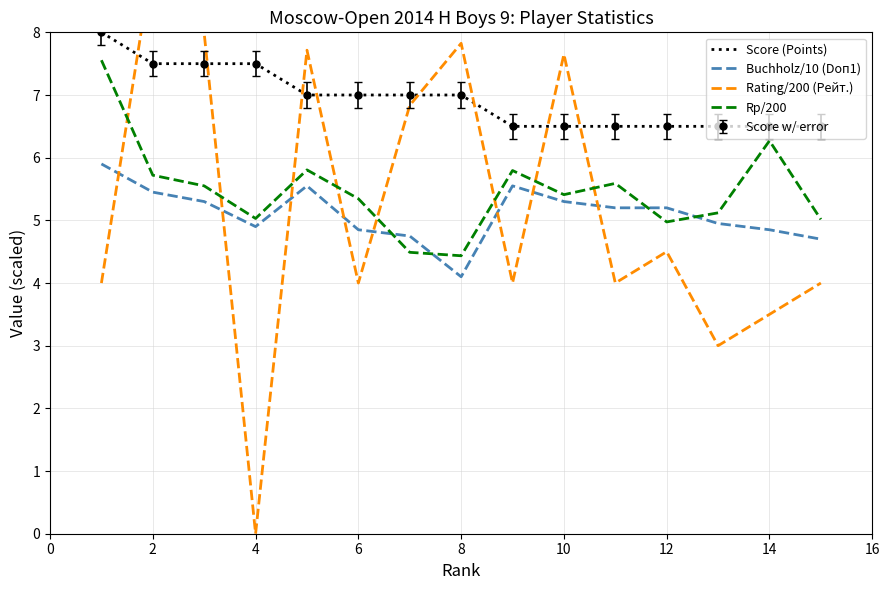

How many lines are shown in the chart?

4